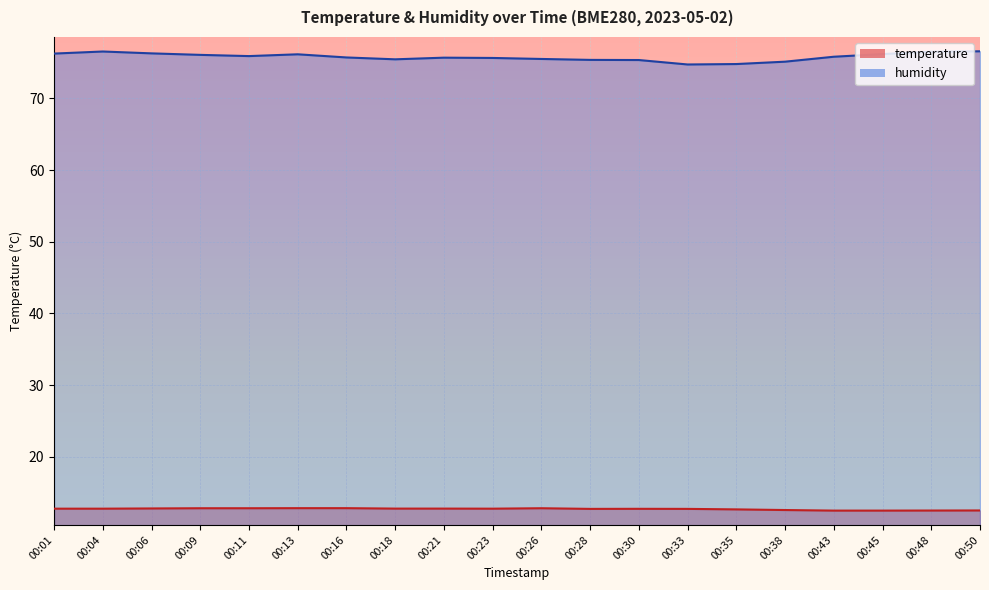

At which category is the sum across all series the highest?

00:04